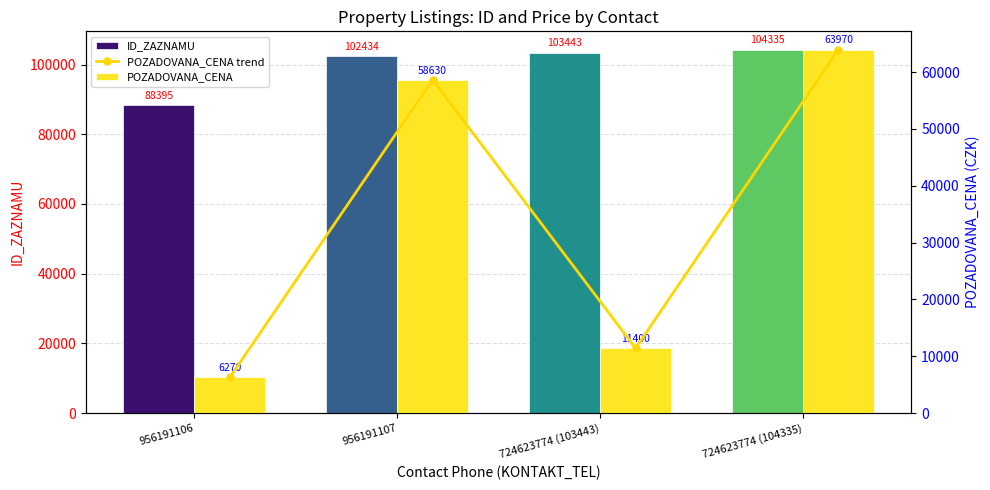

How many values in the POZADOVANA_CENA series exceed 58630?

1